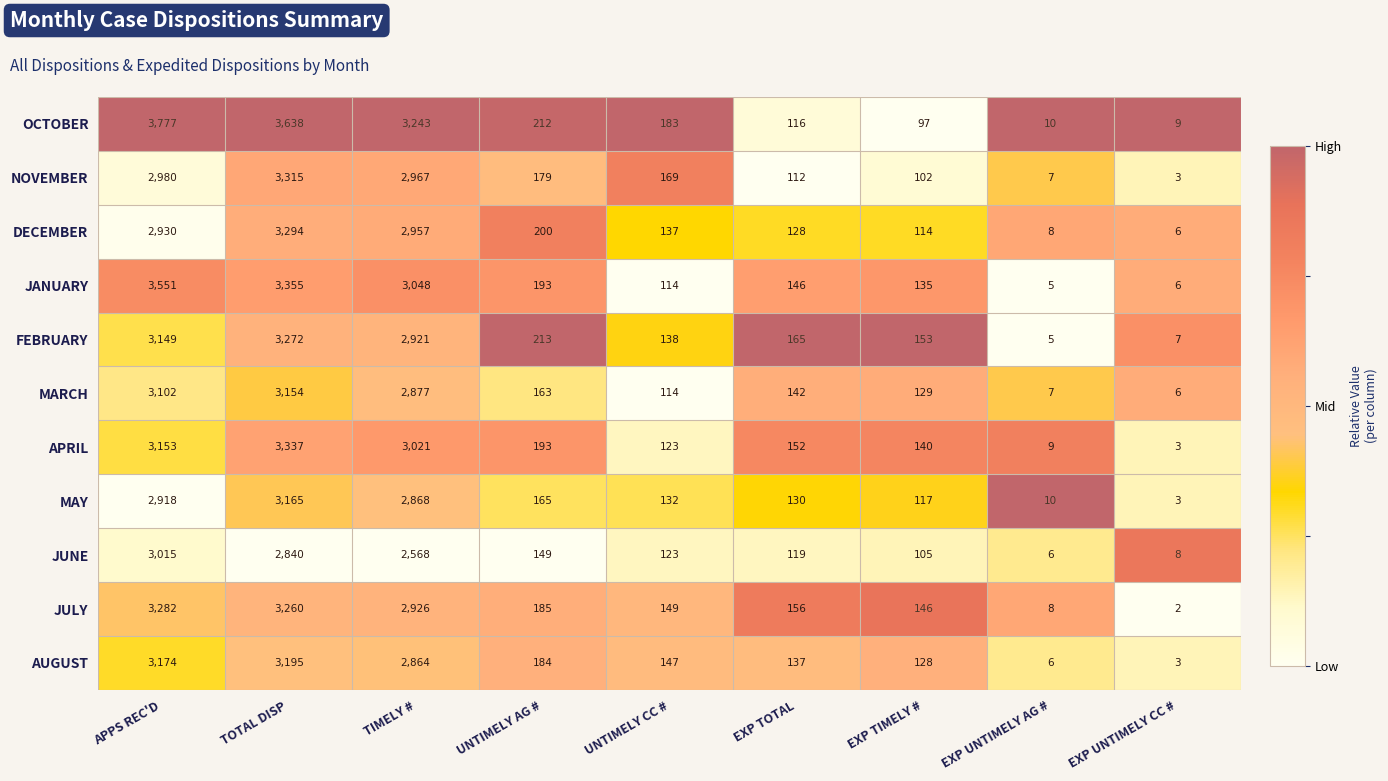

True or false: MAY has a value of 117 at EXP TIMELY #.

True